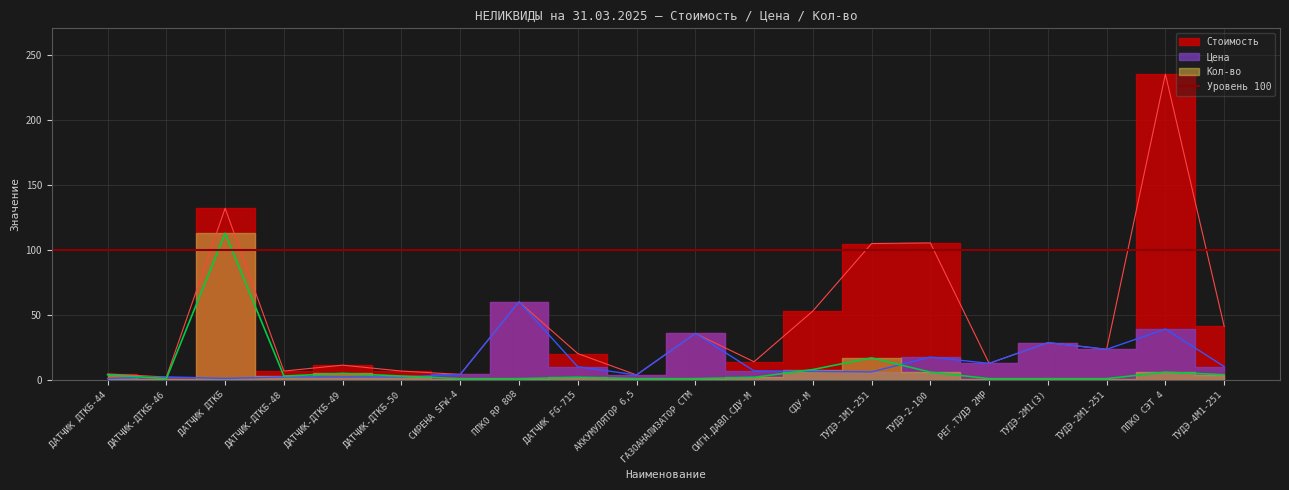

True or false: Стоимость and Кол-во cross at least once.

False